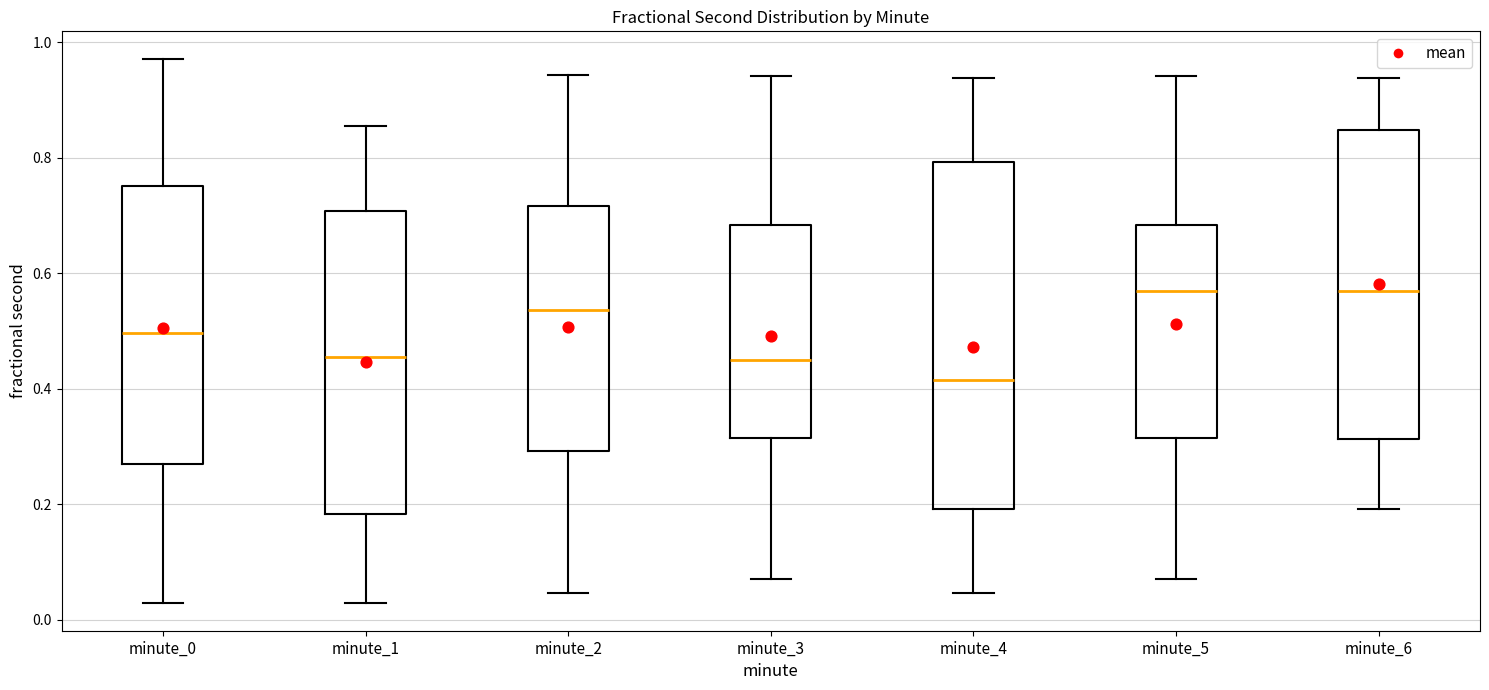

Reading left to right, read every box against the y-axis: the position of its median line, the range the box covers, and the ends of its whiskers. The values are not printed on the chart, so give them approximately, as read against the axis.

minute_0: median 0.50, box 0.28 to 0.76, whiskers 0.02 to 0.98
minute_1: median 0.46, box 0.18 to 0.70, whiskers 0.02 to 0.86
minute_2: median 0.54, box 0.30 to 0.72, whiskers 0.04 to 0.94
minute_3: median 0.46, box 0.32 to 0.68, whiskers 0.08 to 0.94
minute_4: median 0.42, box 0.20 to 0.80, whiskers 0.04 to 0.94
minute_5: median 0.56, box 0.32 to 0.68, whiskers 0.08 to 0.94
minute_6: median 0.56, box 0.32 to 0.84, whiskers 0.20 to 0.94